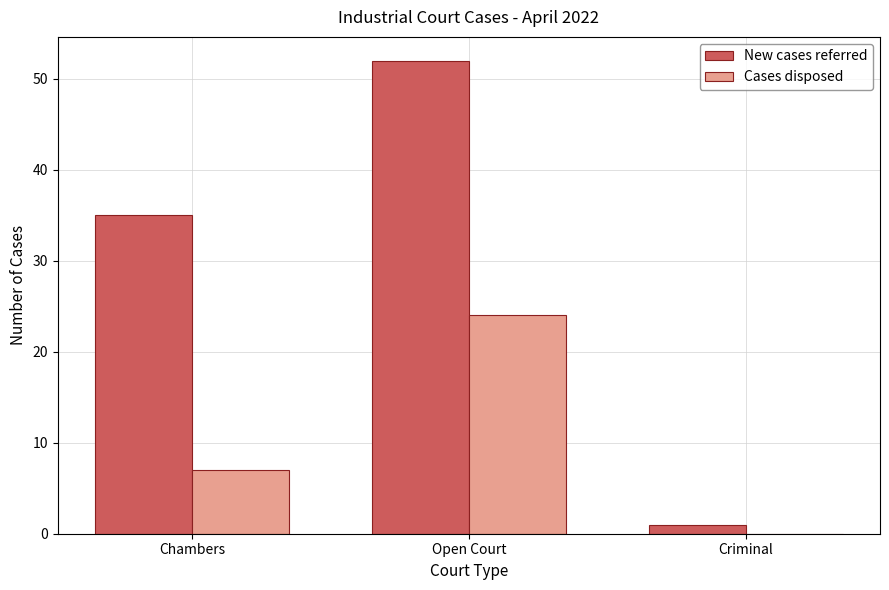

Which series changed the most between Open Court and Criminal?

New cases referred